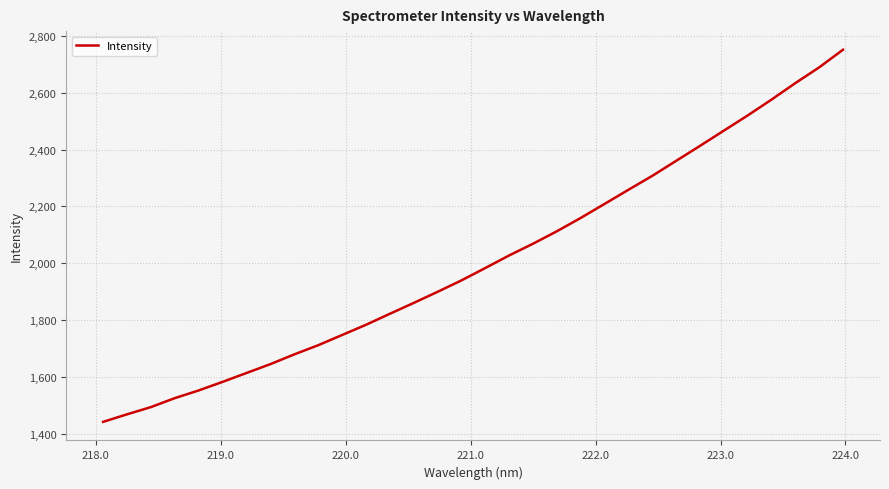

What is the minimum value shown in the chart?

1443.0